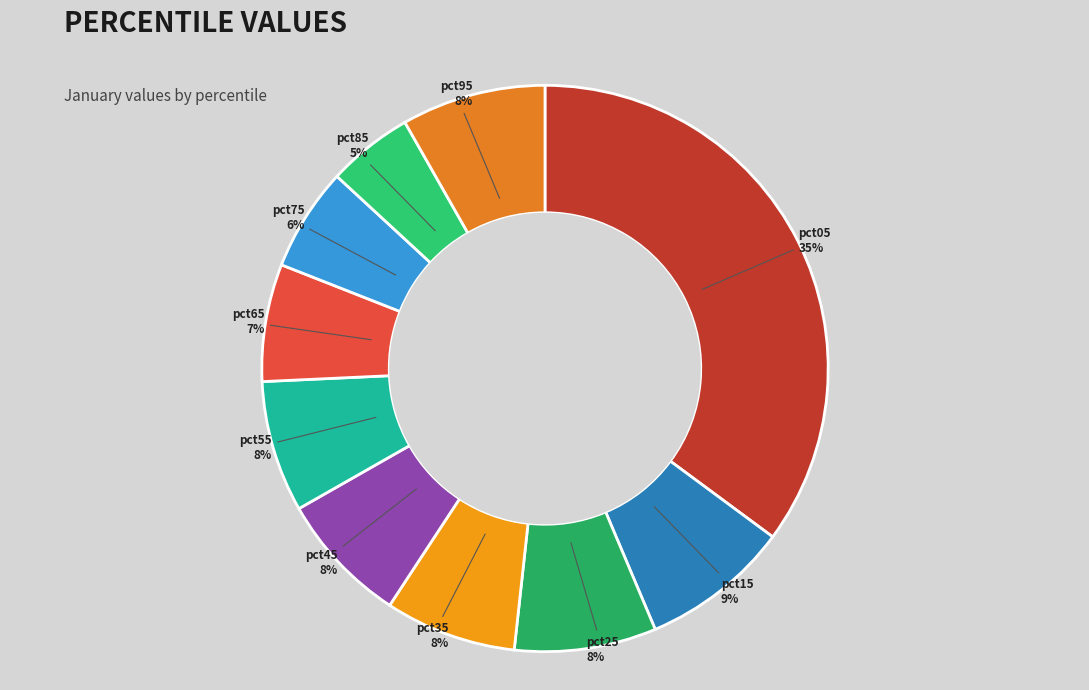

To the nearest percent, what percentage of the pie is pct75?

6%